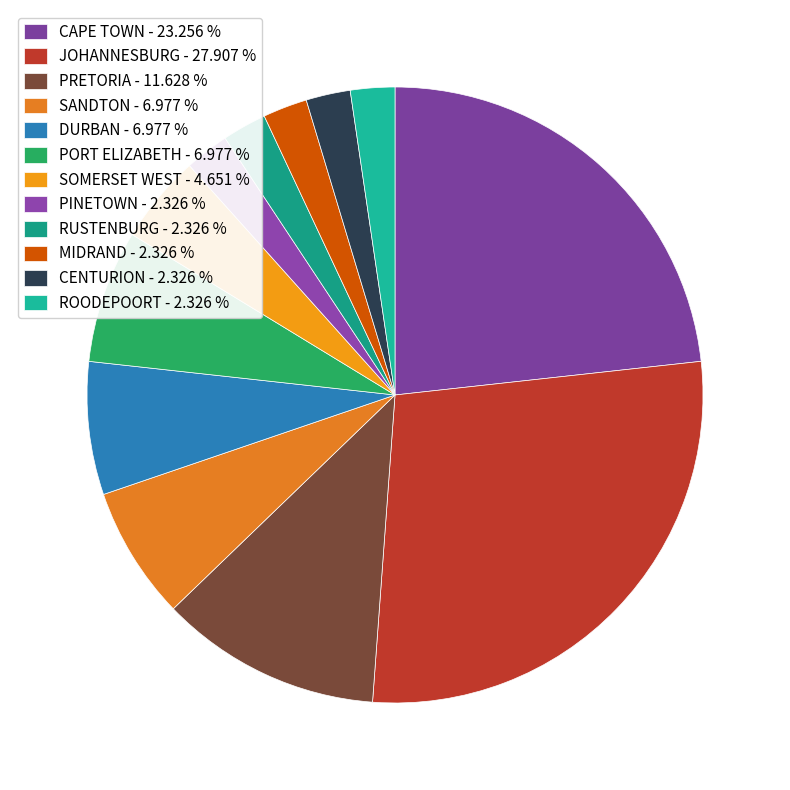

Does SANDTON represent more than half of the total?

No